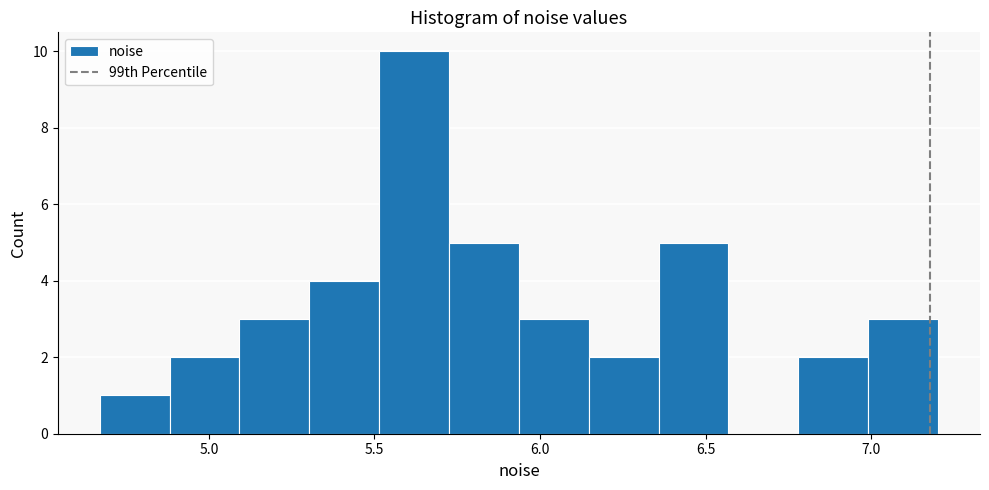

Reading left to right, transcribe this chart: for each bar, give the range it covers on the x-axis and its height. Neither the bar edges nor the heights are printed on the chart, so give them approximately, as read against the axes.

4.65 to 4.90: 1
4.90 to 5.10: 2
5.10 to 5.30: 3
5.30 to 5.50: 4
5.50 to 5.75: 10
5.75 to 5.95: 5
5.95 to 6.15: 3
6.15 to 6.35: 2
6.35 to 6.55: 5
6.55 to 6.80: 0
6.80 to 7.00: 2
7.00 to 7.20: 3